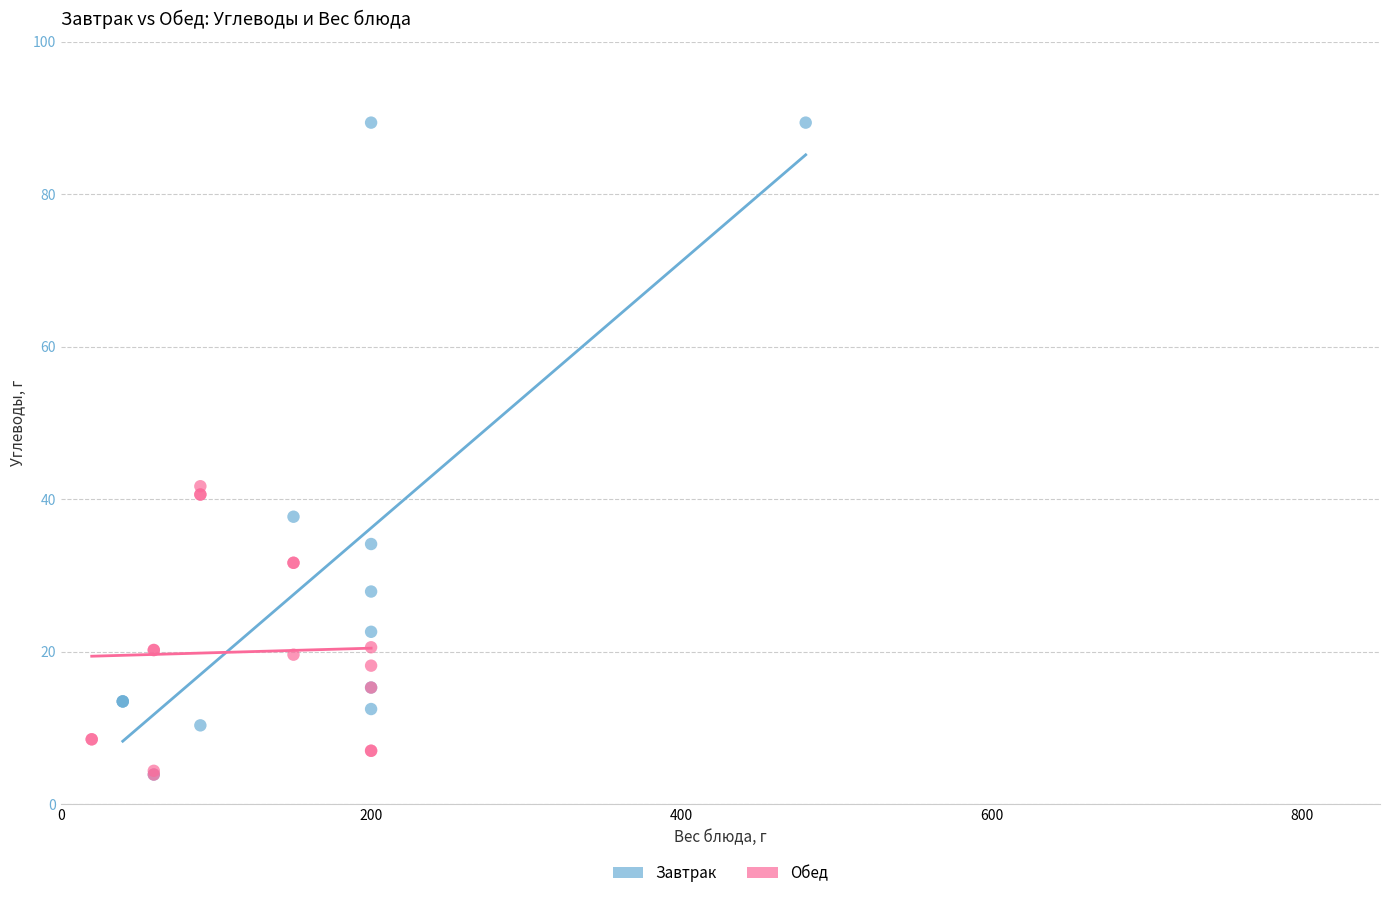

Which series reaches the maximum Y coordinate?

Завтрак